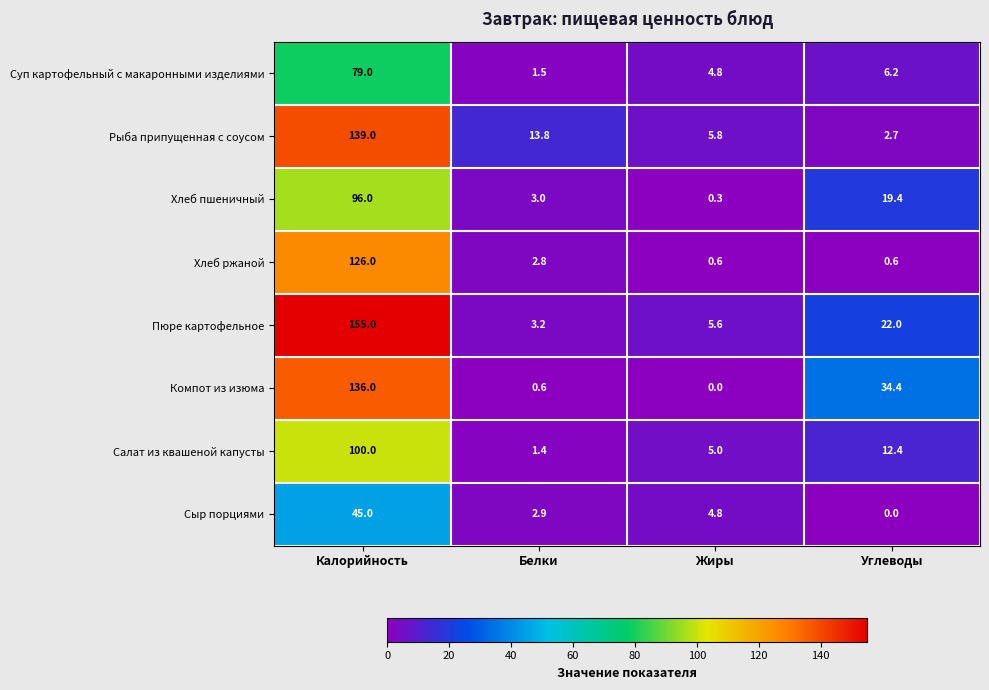

Is it true that Суп картофельный с макаронными изделиями equals 7.6 at Жиры?

False